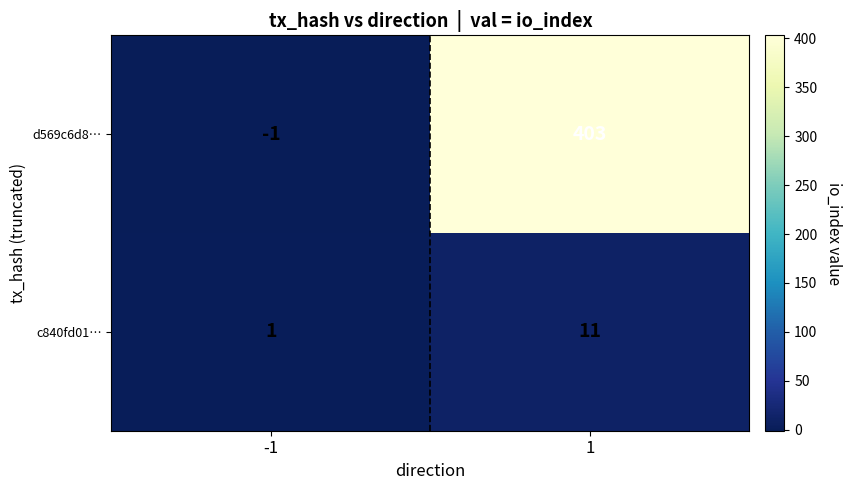

What is the difference between the maximum and minimum values in the d569c6d8… series?

404